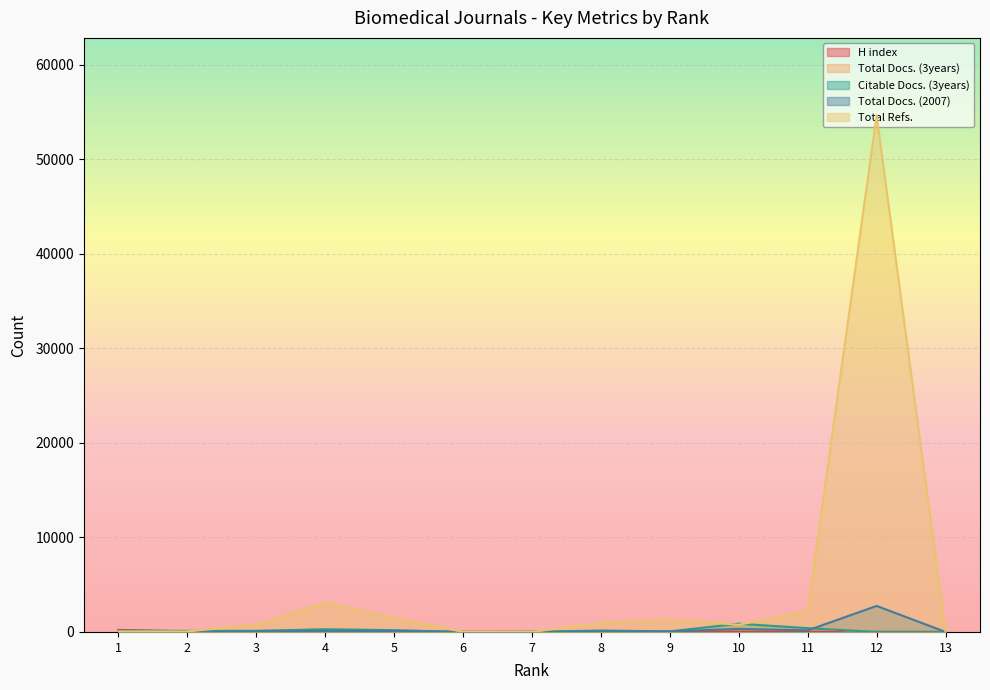

What is the sum of all Total Refs. values?

65337